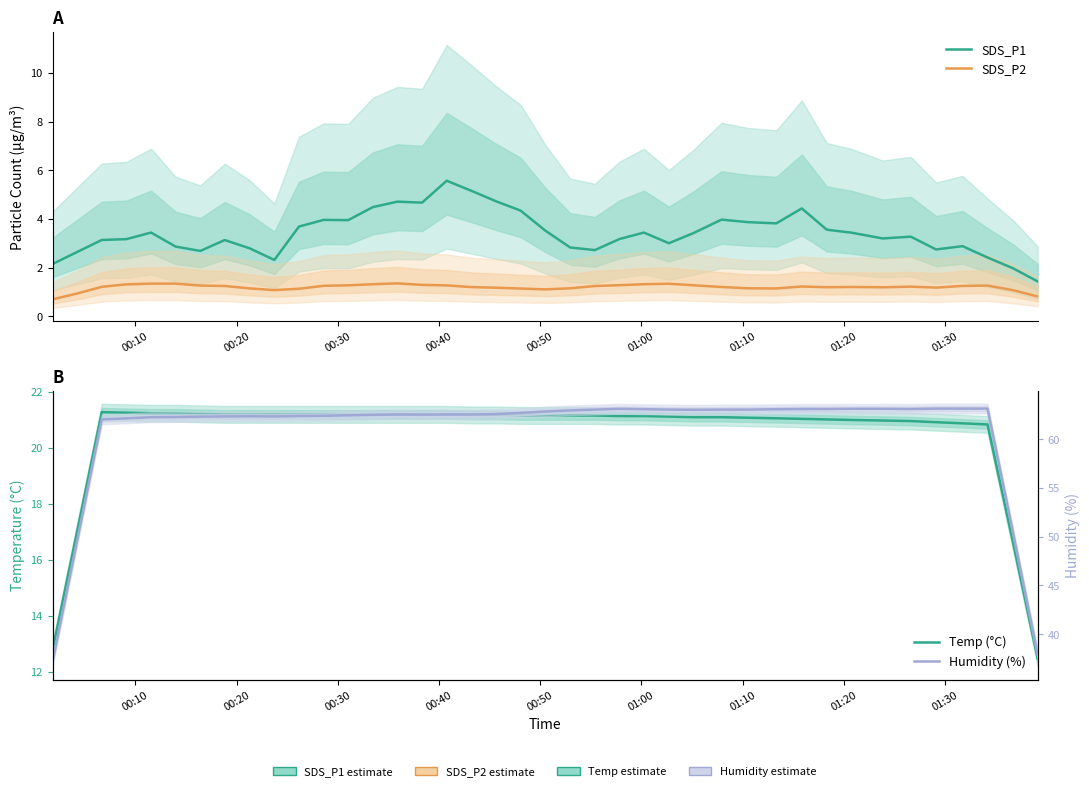

What is the sum of all SDS_P1 values?

136.9